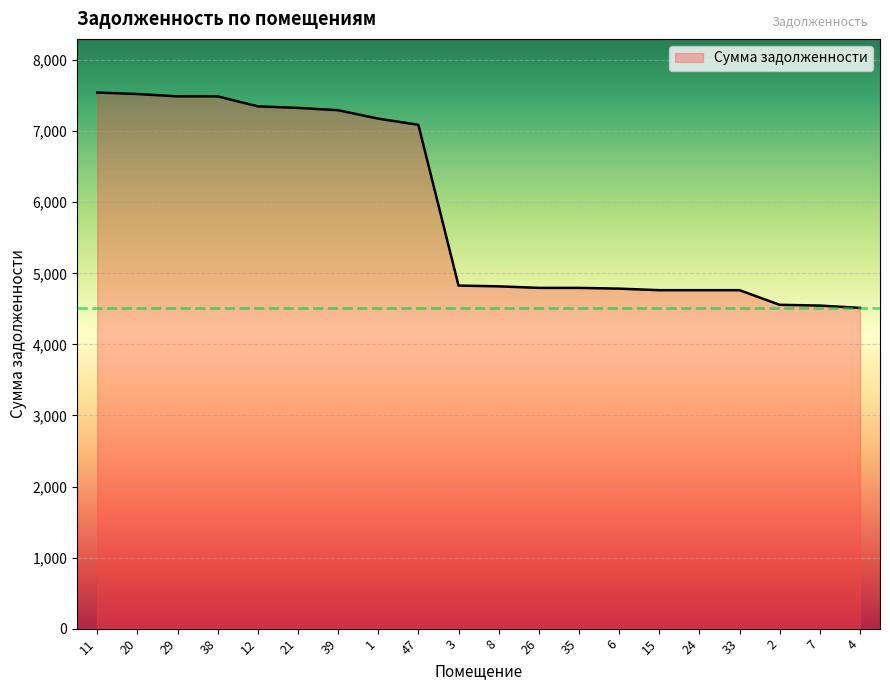

Is it true that the value at 1 is 4505.3?

False